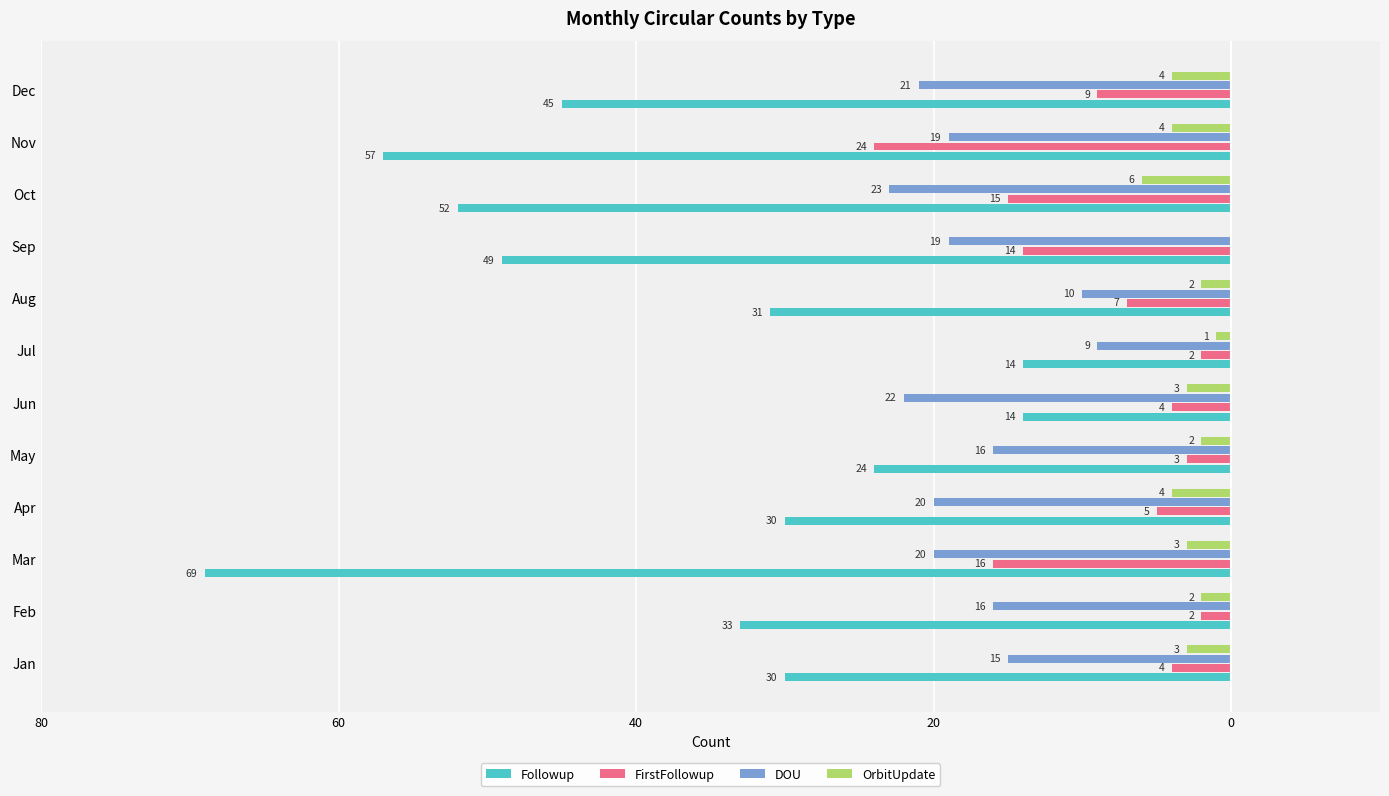

What are all the series names shown in the legend?

Followup, FirstFollowup, DOU, OrbitUpdate